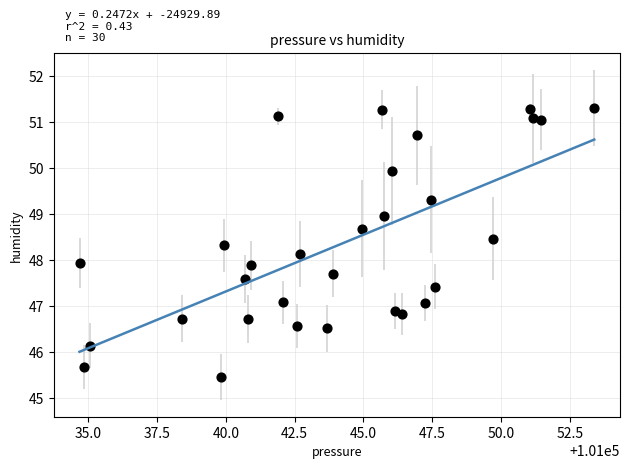

What is the range of X values (max minus min)?

18.7